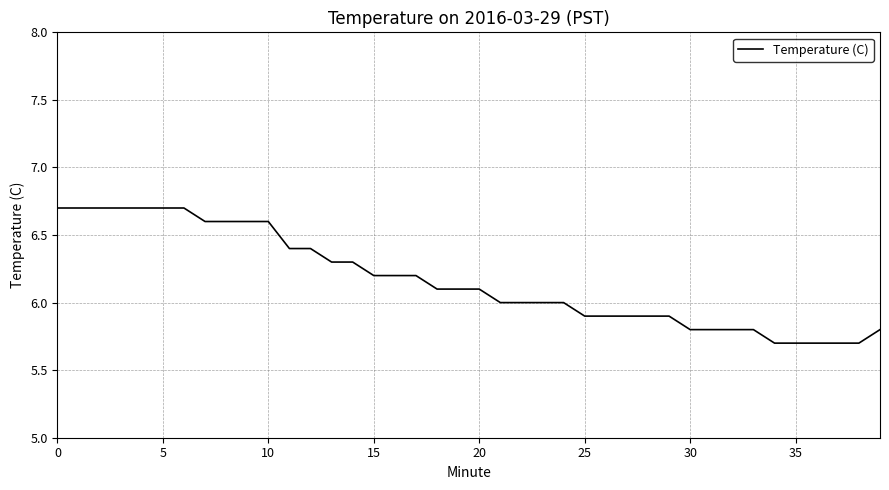

What is the smallest value displayed?

5.7